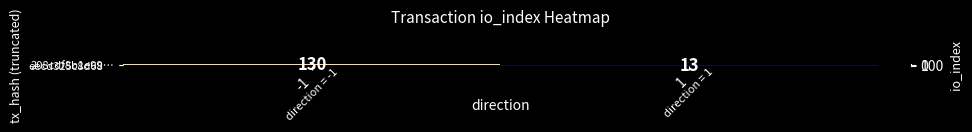

At which label is row_0 closest to 130?

-1